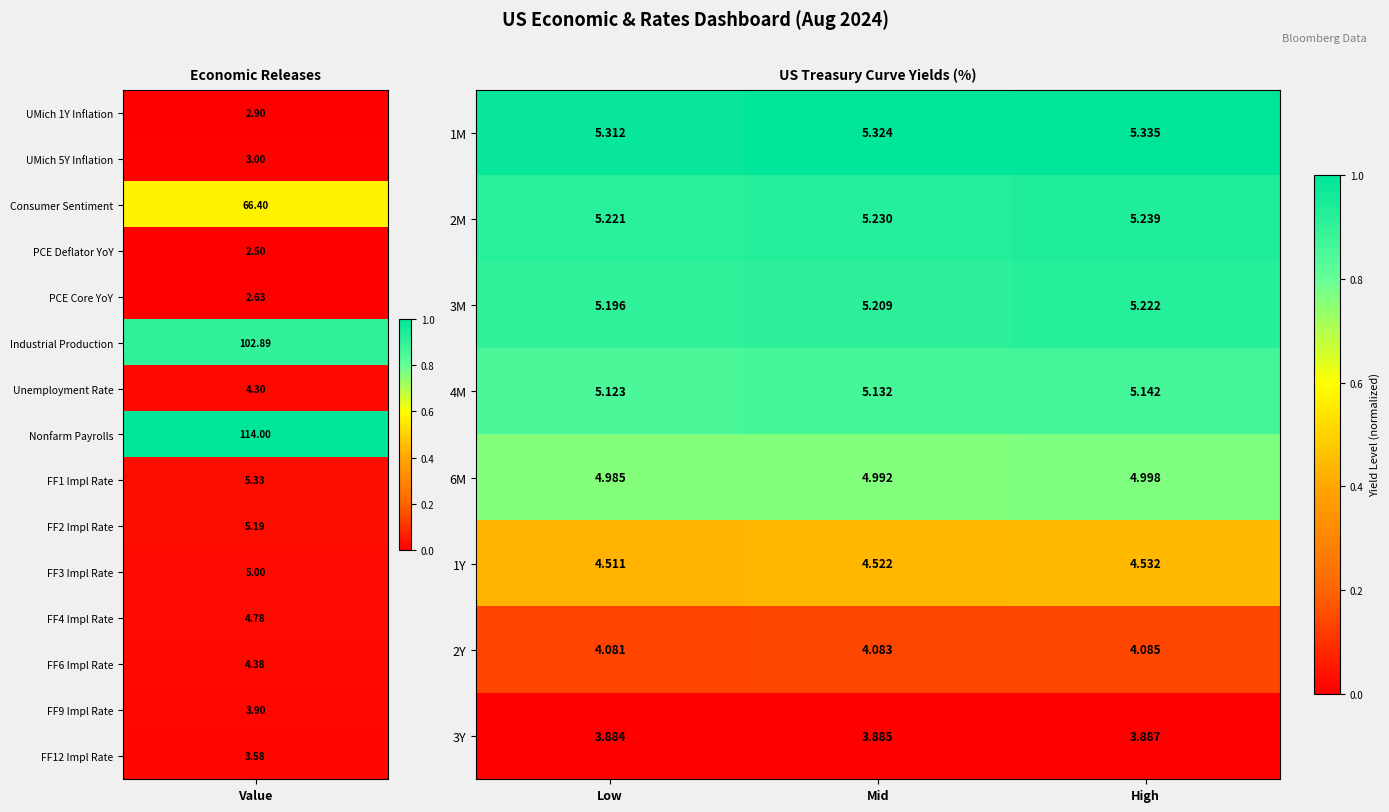

Is the value of 3M at High greater than the value of 1M at Mid?

No